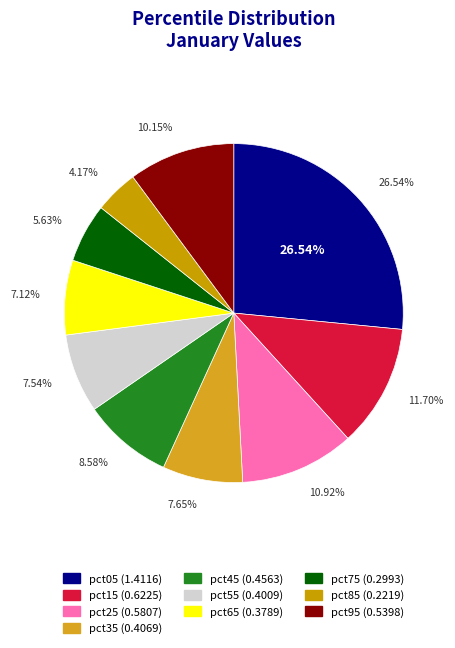

Between pct65 and pct75, which is larger?

pct65